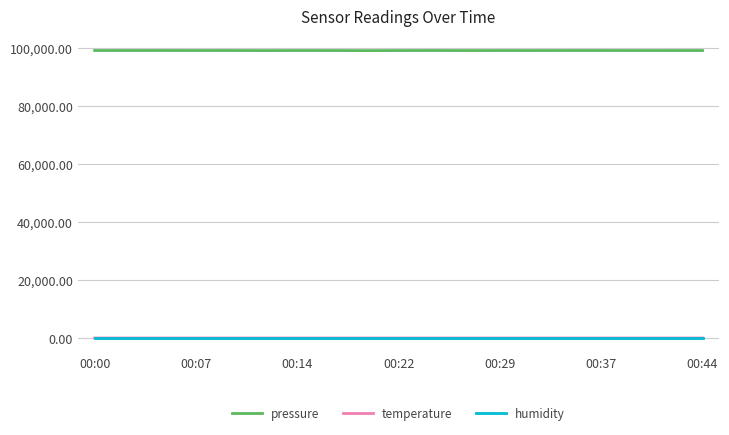

True or false: pressure and humidity cross at least once.

False